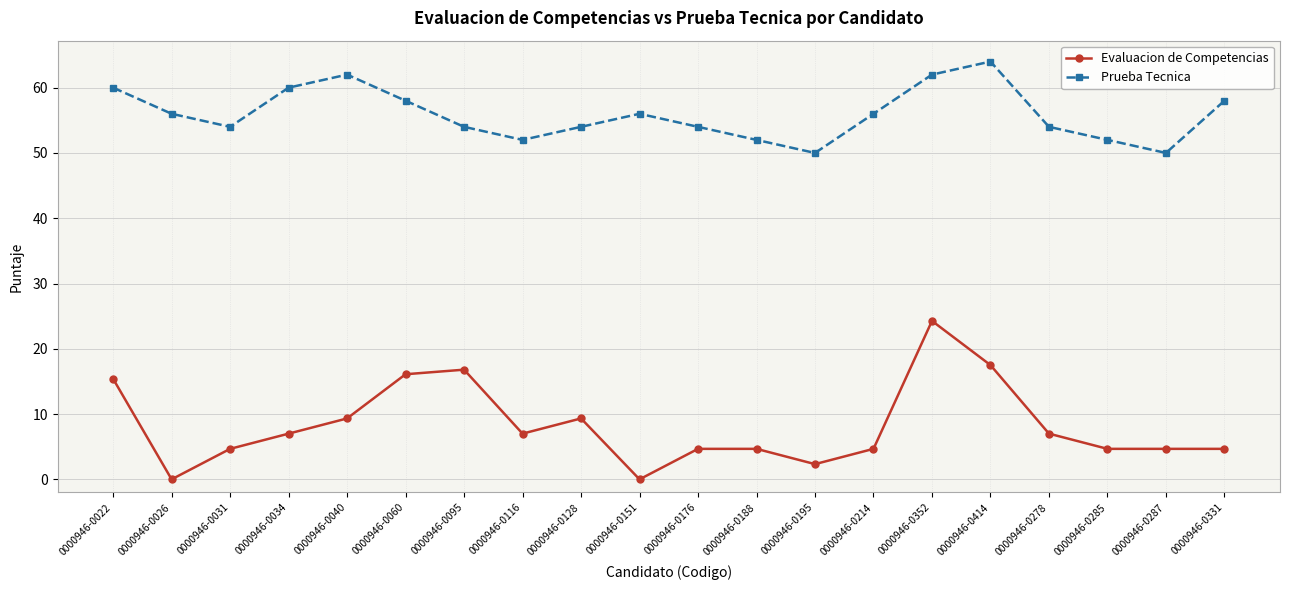

How many data points in Prueba Tecnica are less than 56?

10